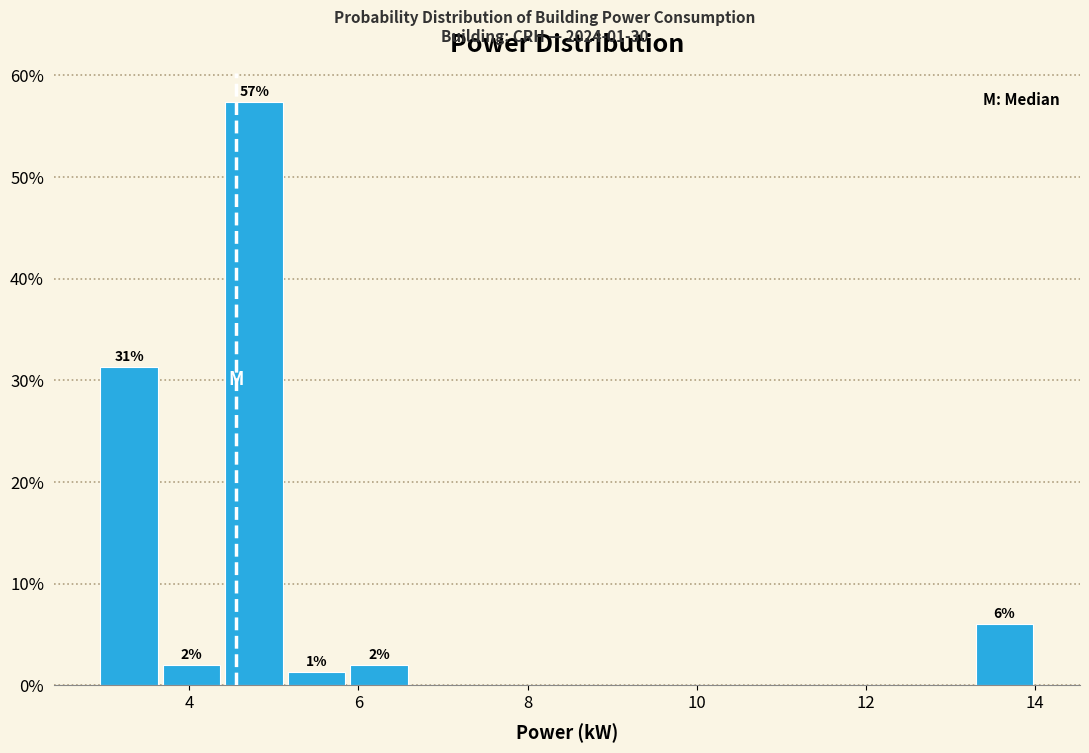

Around what value on the x-axis is the tallest bar? Give the approximate position of its centre, as read against the axis.

4.8